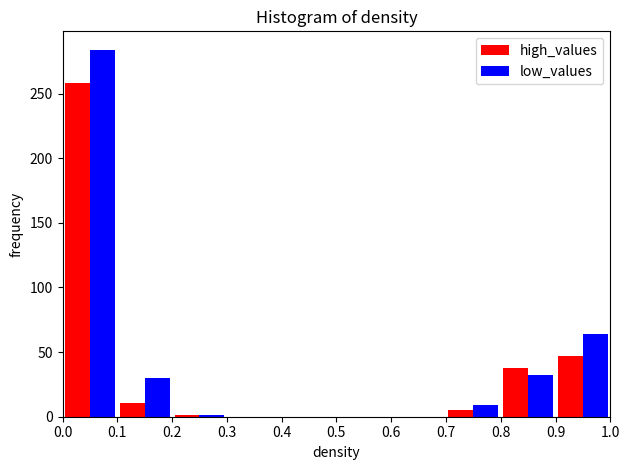

Reading left to right, transcribe this chart: for each range on the x-axis, give the height of each series' bar. The values are not printed on the chart, so give them approximately, as read against the axis.

0.0 to 0.1: high_values=260	low_values=285
0.1 to 0.2: high_values=10	low_values=30
0.2 to 0.3: high_values=under 5	low_values=under 5
0.3 to 0.4: high_values=0	low_values=0
0.4 to 0.5: high_values=0	low_values=0
0.5 to 0.6: high_values=0	low_values=0
0.6 to 0.7: high_values=0	low_values=0
0.7 to 0.8: high_values=5	low_values=10
0.8 to 0.9: high_values=40	low_values=30
0.9 to 1.0: high_values=45	low_values=65